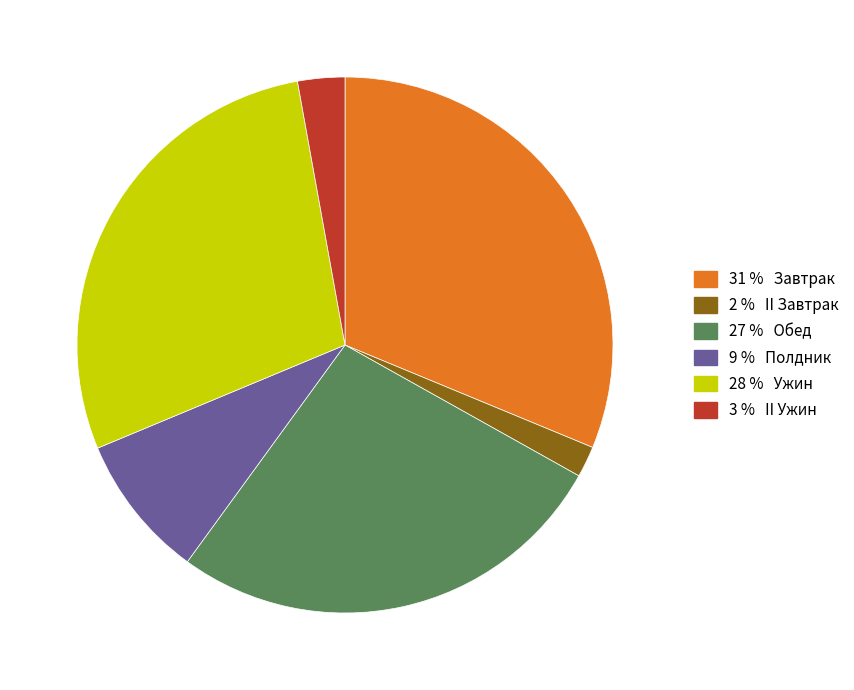

Is there a majority slice in this chart?

No